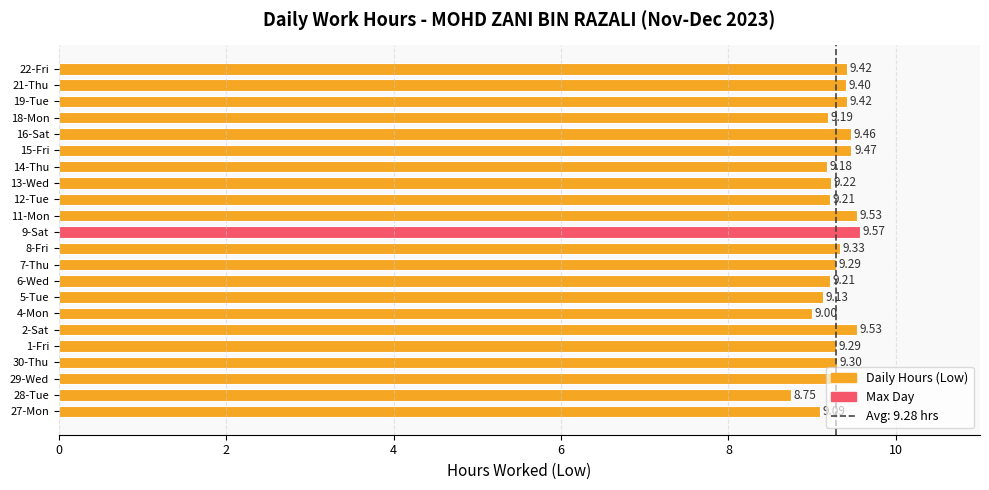

What is the ratio of the value at 30-Thu to the value at 8-Fri?

1.0